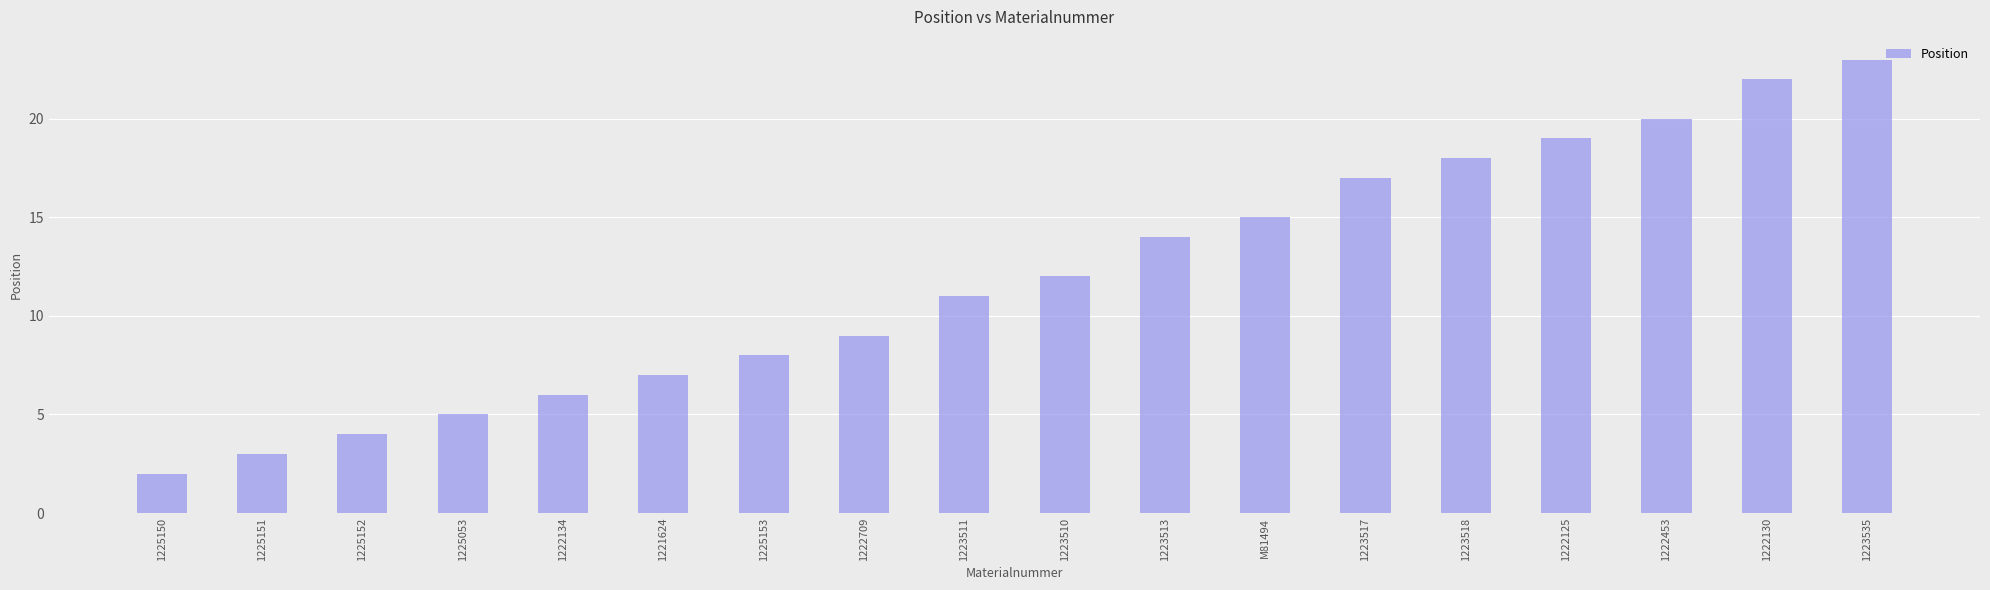

What is the smallest value displayed?

2